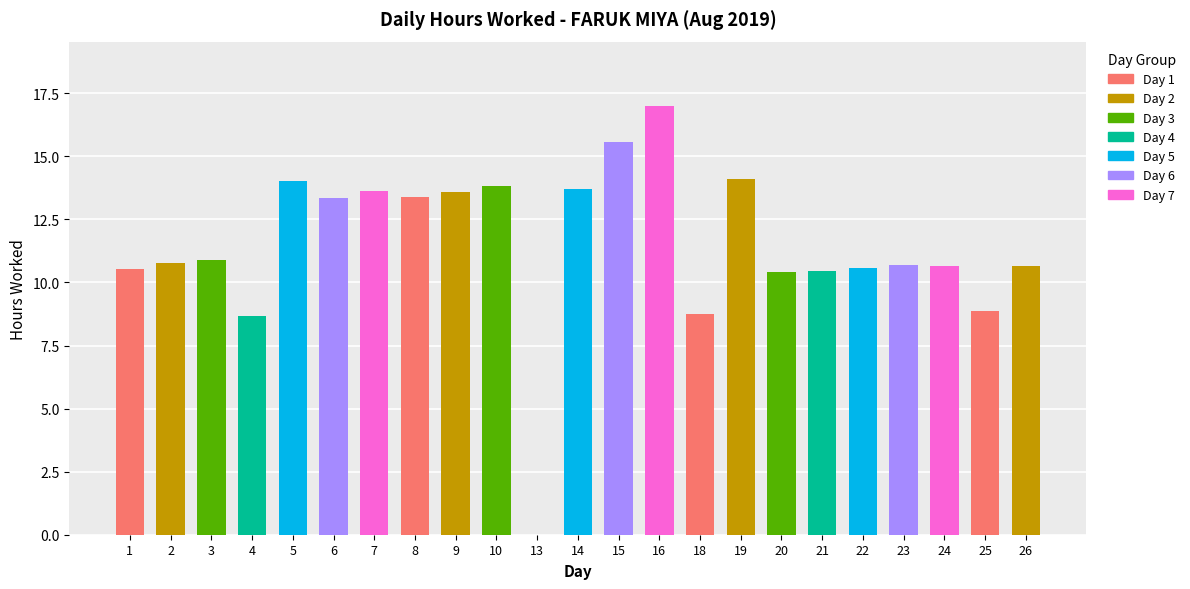

The chart shows a value of 24.6 at 10. True or false?

False